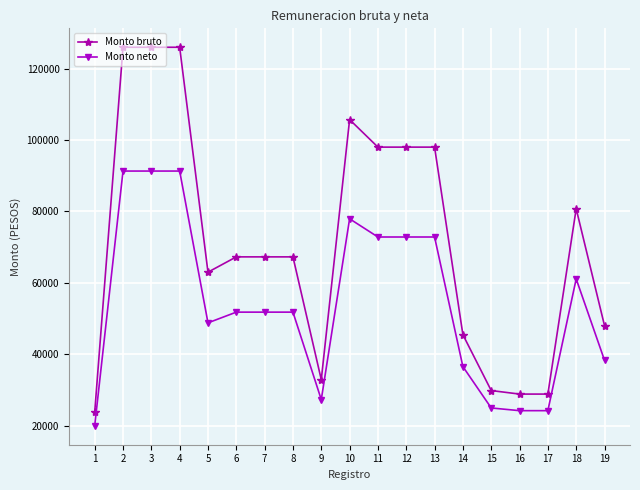

What is the total value across all series at 18?

141865.8